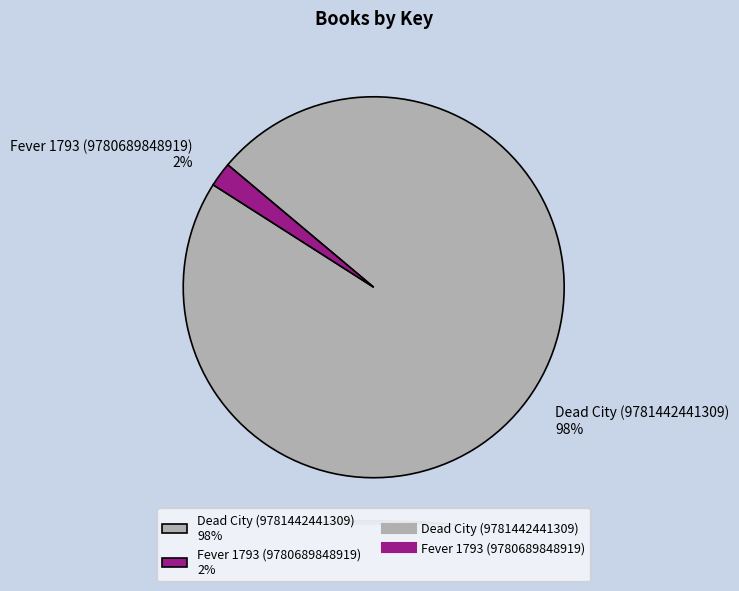

The Fever 1793 (9780689848919) slice represents 2% of the pie. True or false?

True